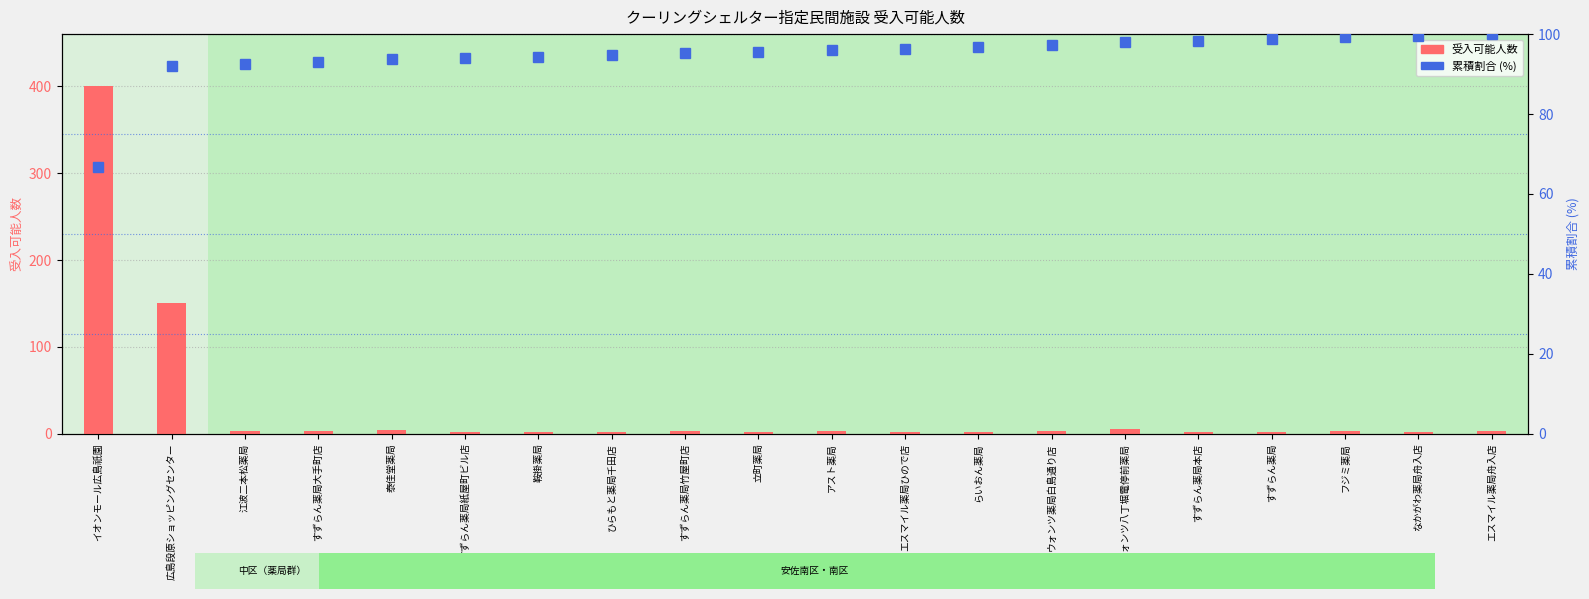

What are all the series names shown in the legend?

受入可能人数, 累積割合 (%)